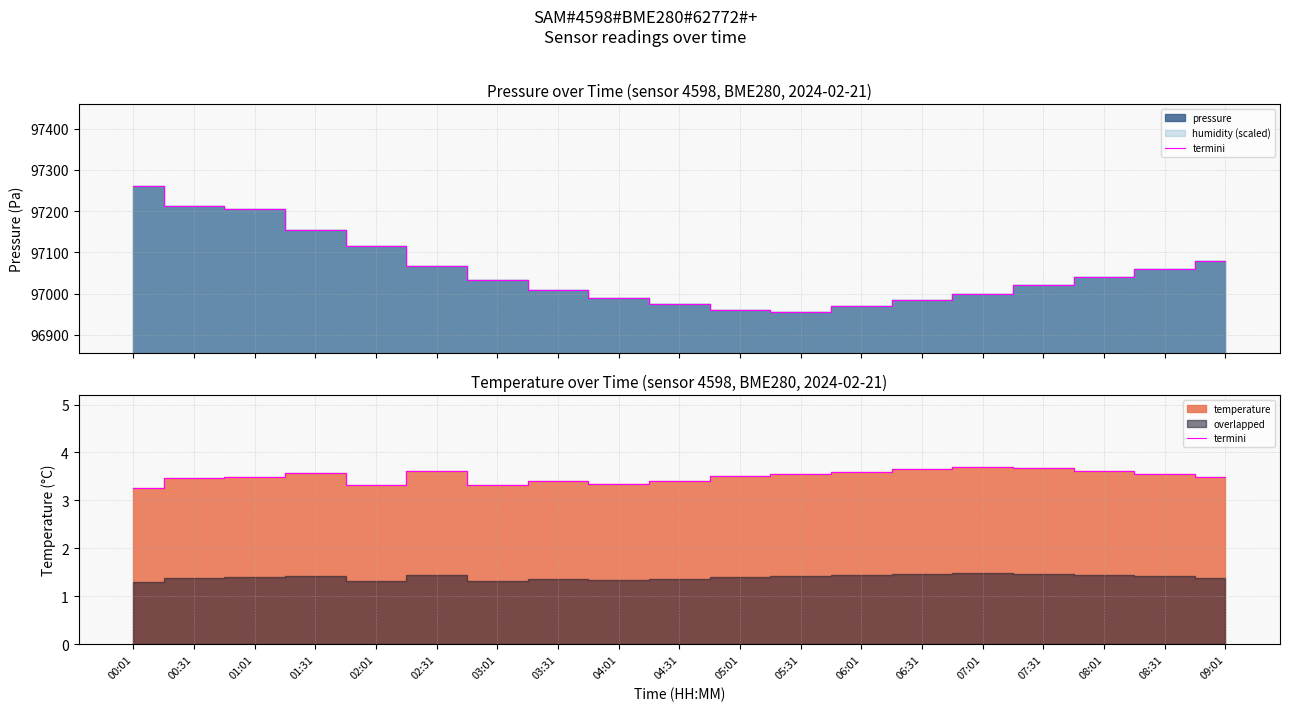

How many lines are shown in the chart?

1